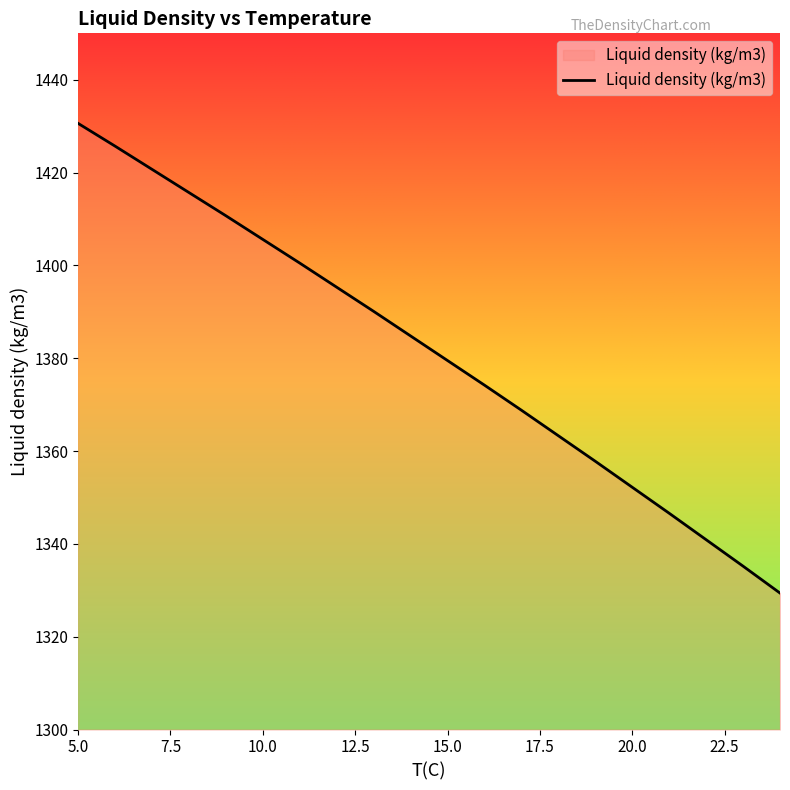

Count the number of data series in this chart.

1